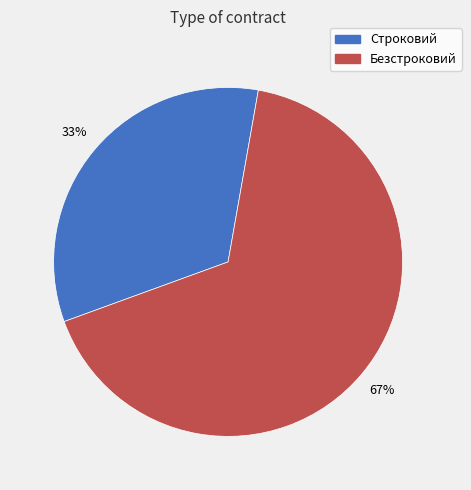

Rank the categories by value from lowest to highest.

Строковий, Безстроковий